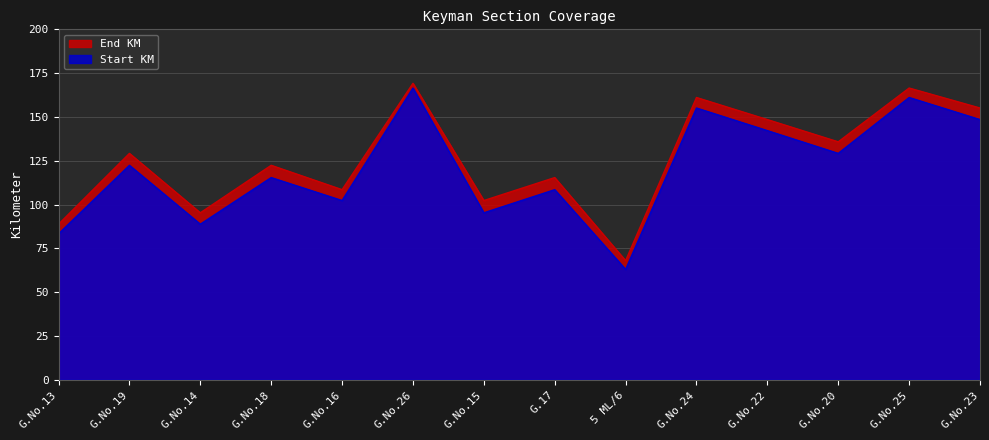

The value of Start KM at G.17 is 108.5. True or false?

True